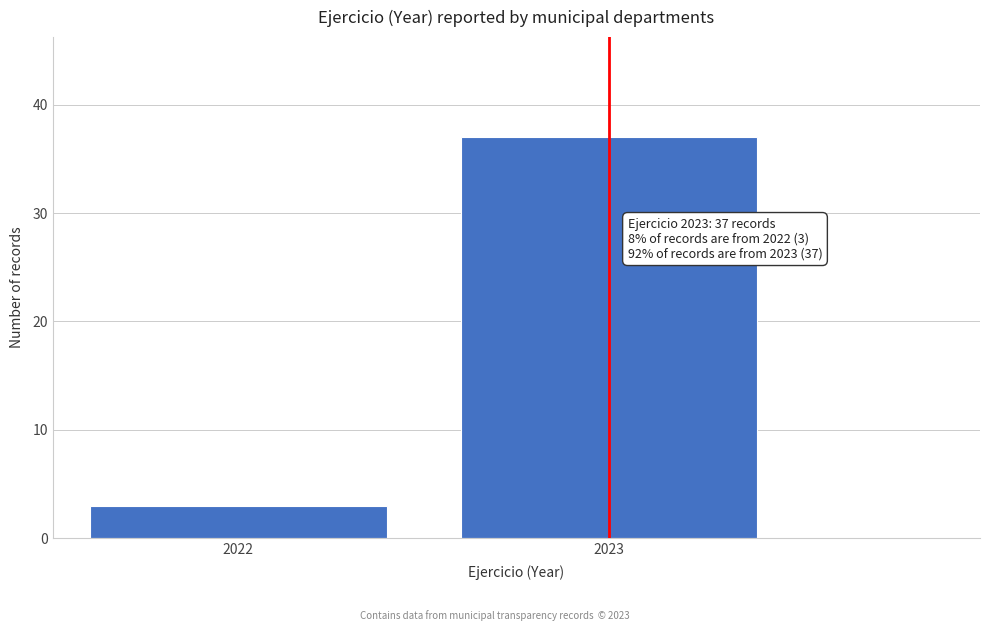

Reading right to left, list all the values displayed in this chart.

37	3